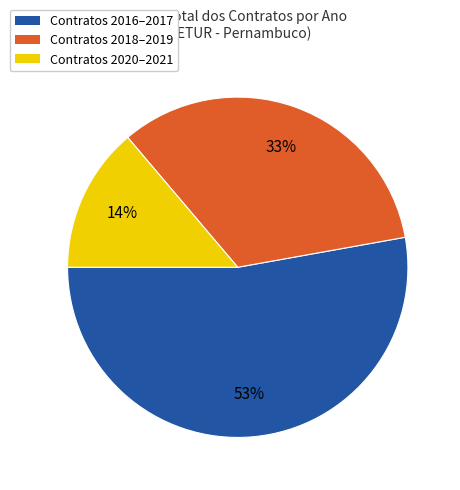

To the nearest percent, what is the difference between the largest and smallest slice percentages?

39%